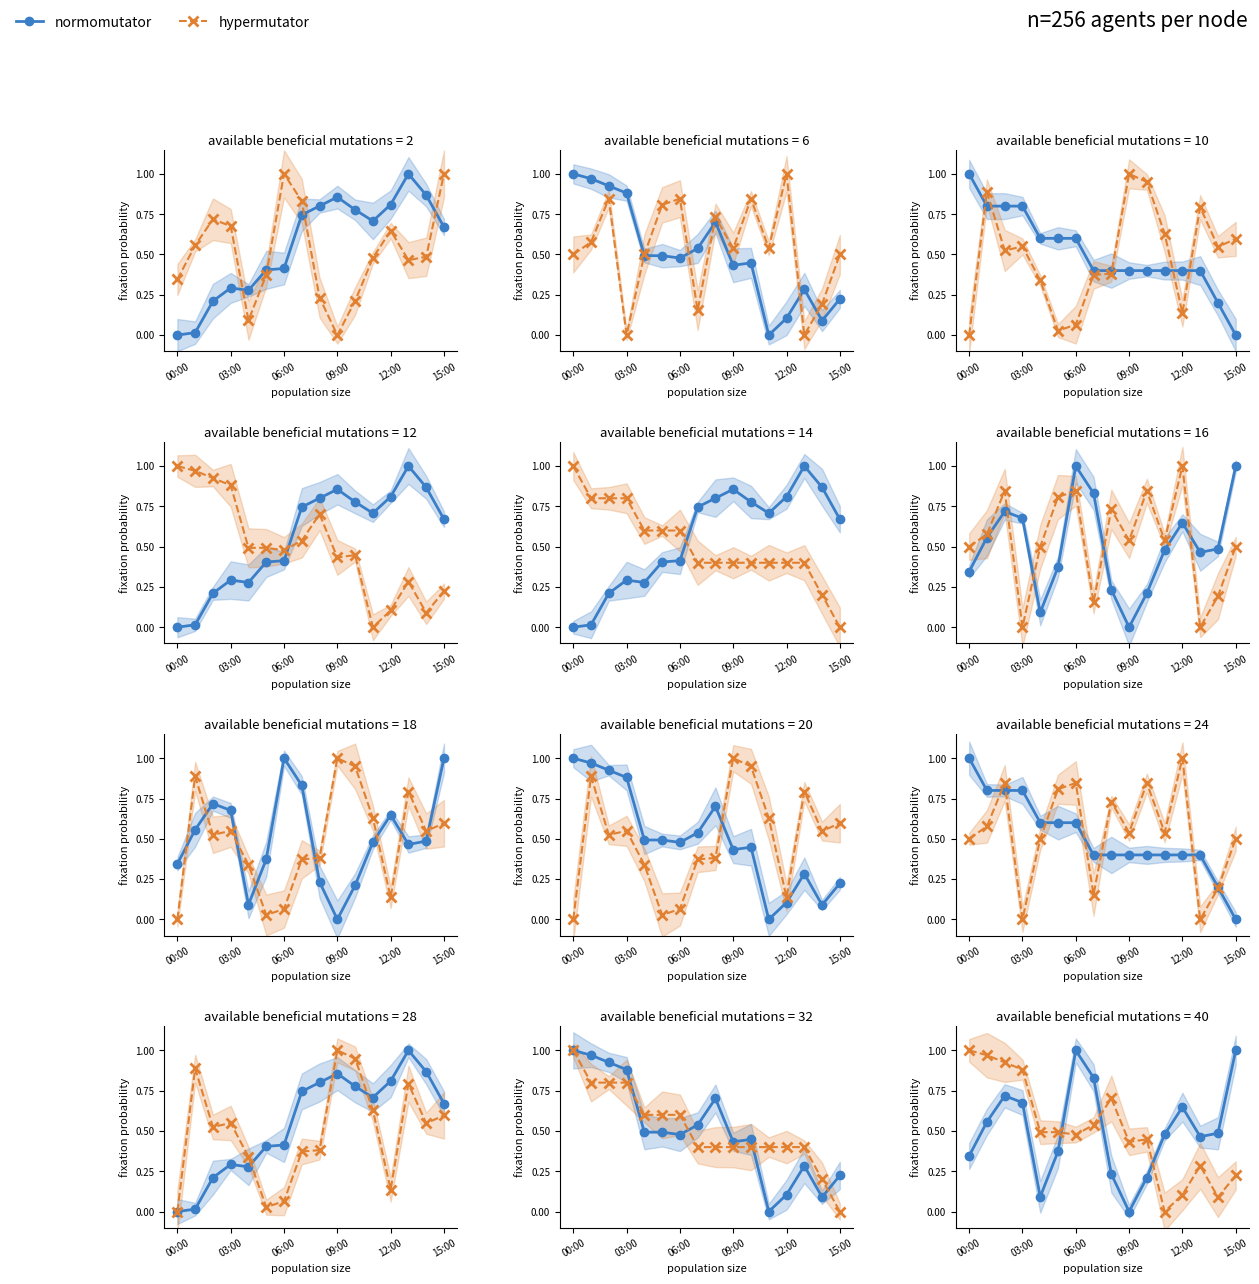

Which series has the largest range (max minus min)?

normomutator